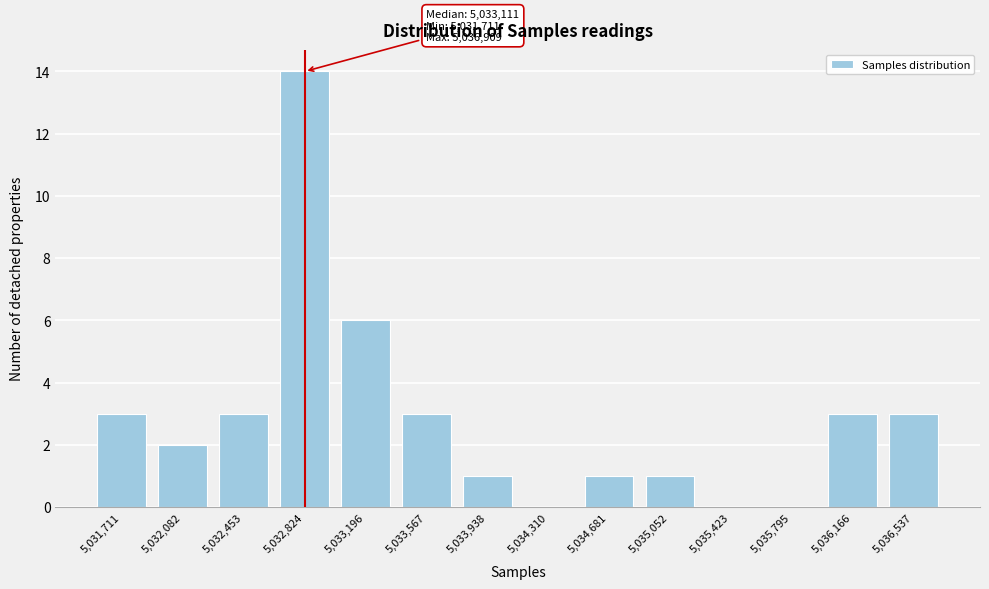

Reading left to right, extract all data points from this chart.

5,031,711=3	5,032,082=2	5,032,453=3	5,032,824=14	5,033,196=6	5,033,567=3	5,033,938=1	5,034,310=0	5,034,681=1	5,035,052=1	5,035,423=0	5,035,795=0	5,036,166=3	5,036,537=3